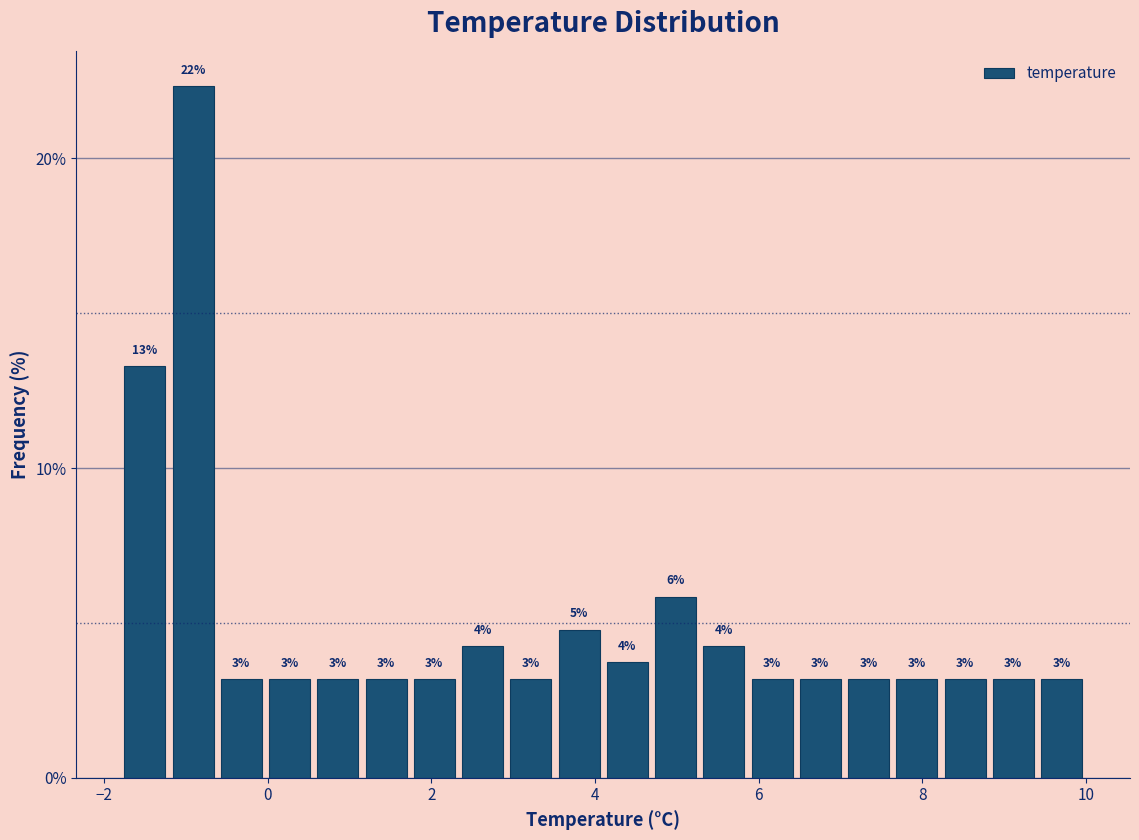

Around what value on the x-axis is the tallest bar? Give the approximate position of its centre, as read against the axis.

-1.0